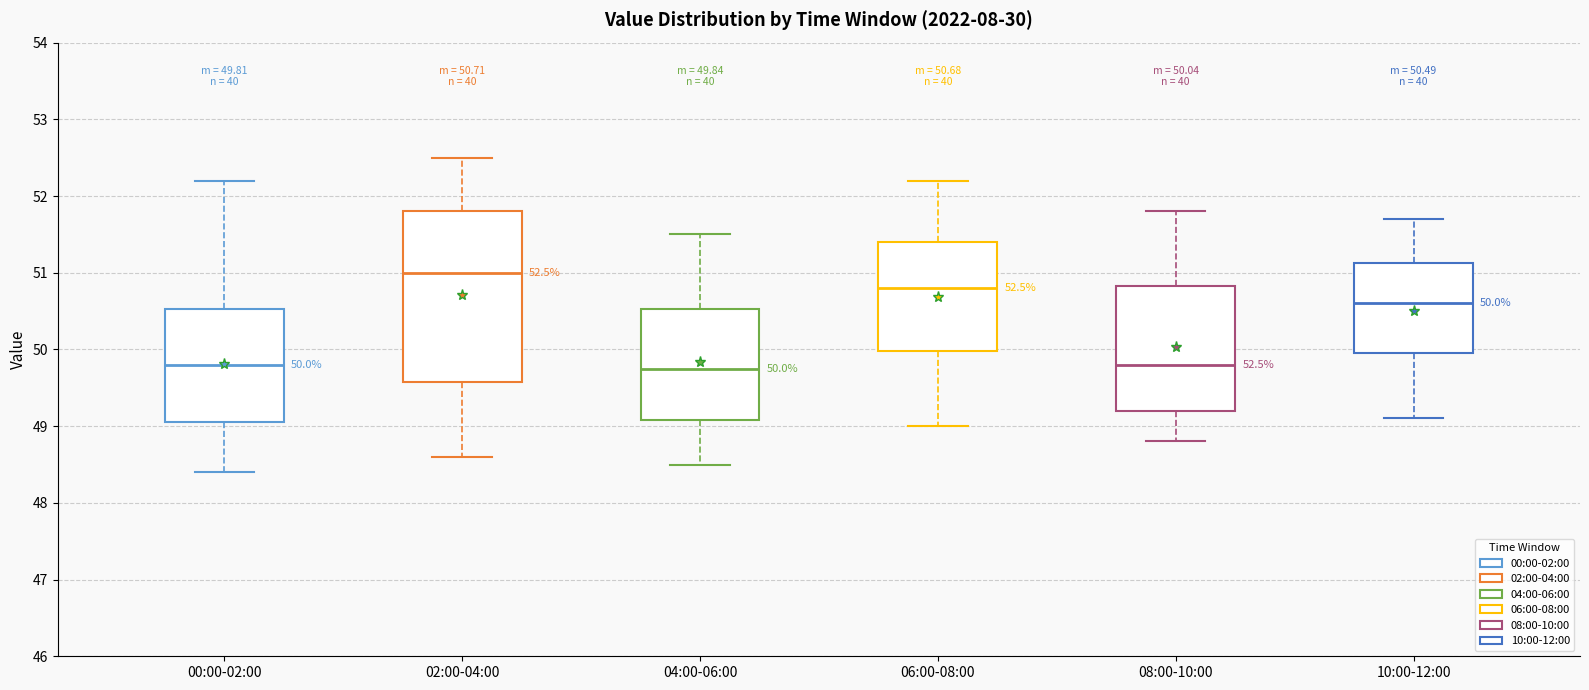

Which box is the tallest, from its lower edge to its upper edge?

02:00-04:00